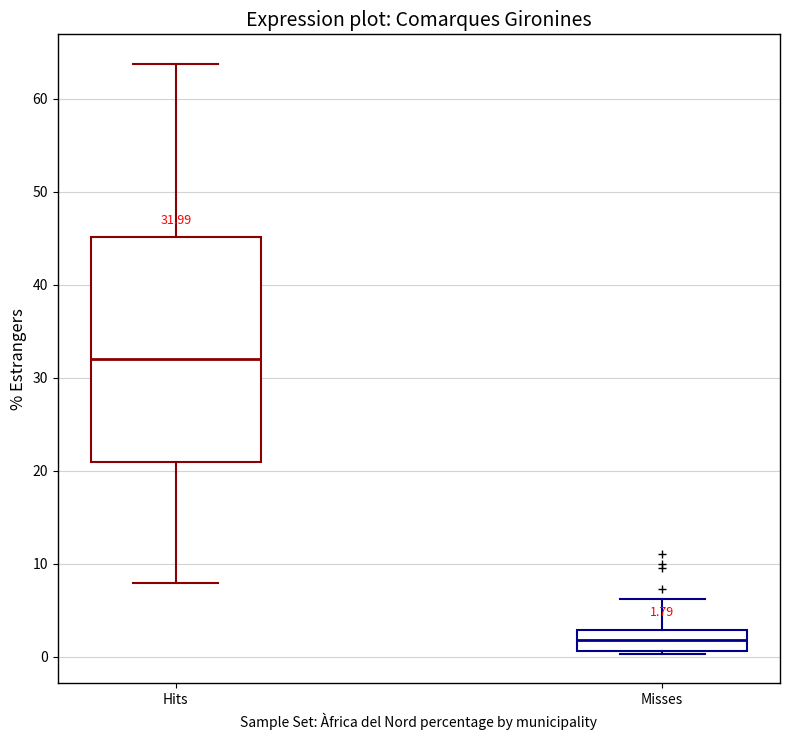

Which box has the highest median line?

Hits